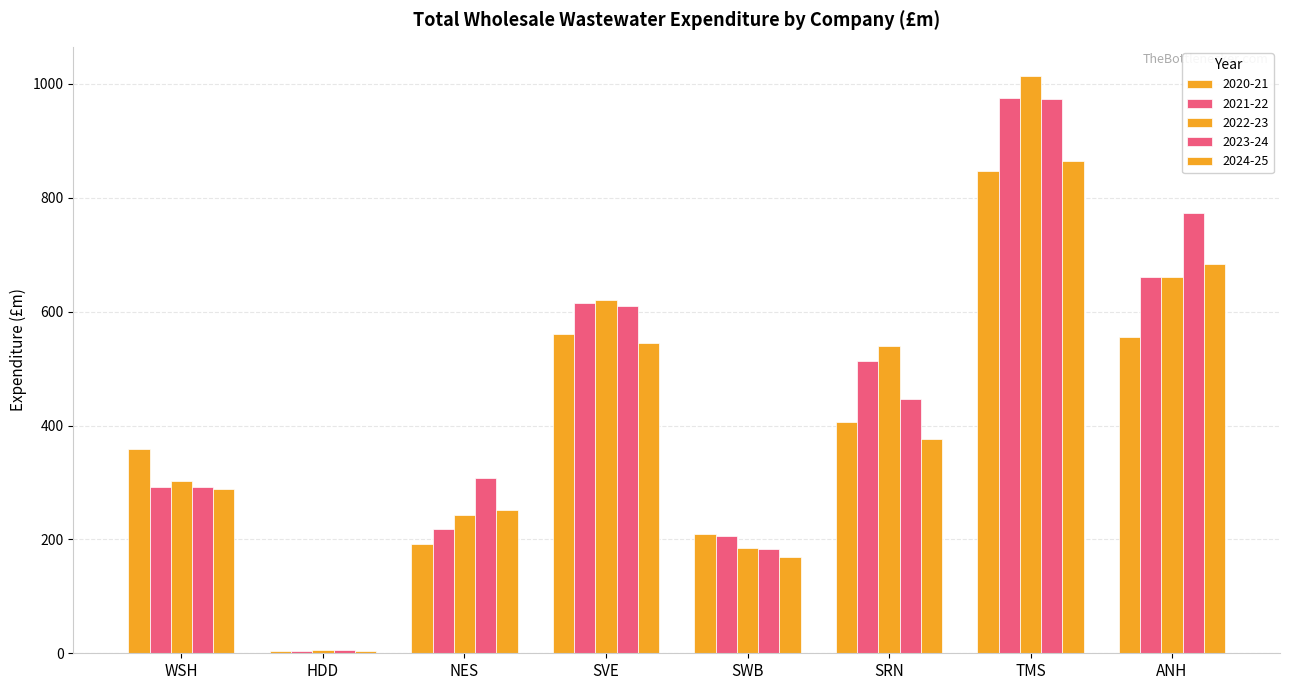

Which series has the largest total across all categories?

2023-24